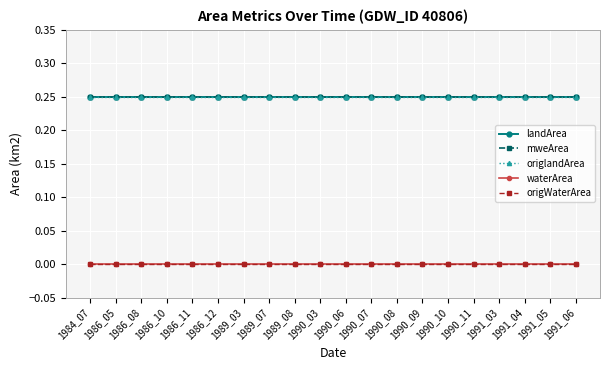

What are all the series names shown in the legend?

landArea, mweArea, origlandArea, waterArea, origWaterArea